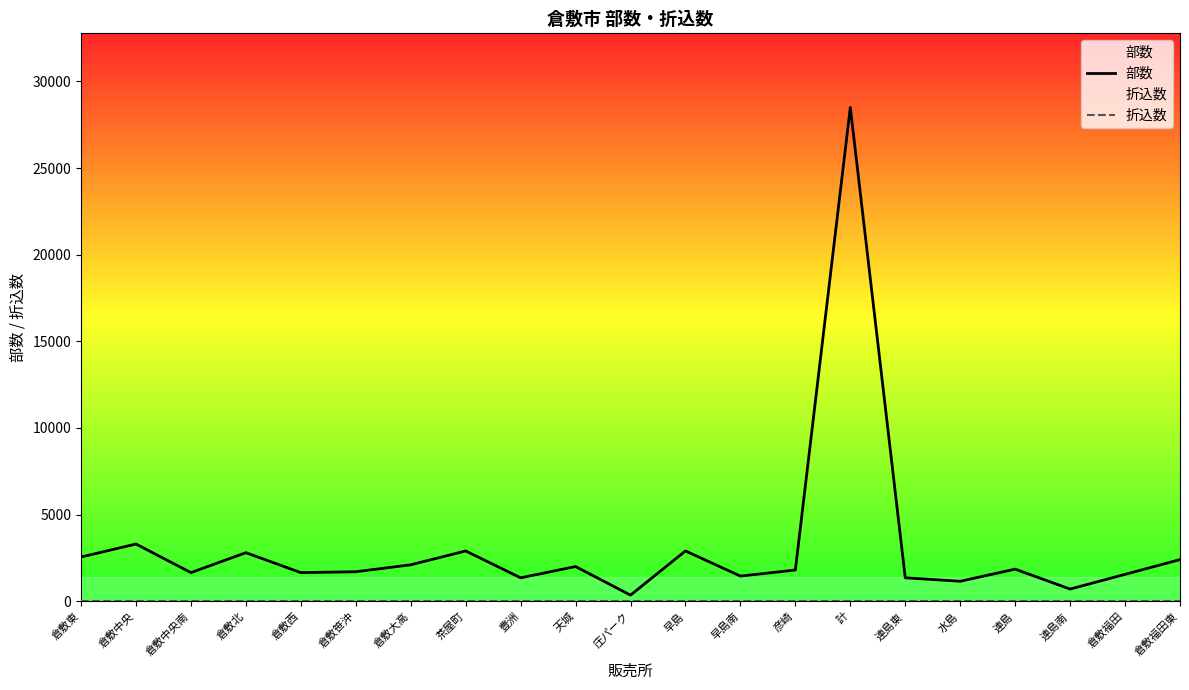

How many interior local valleys does the 部数 series have?

7